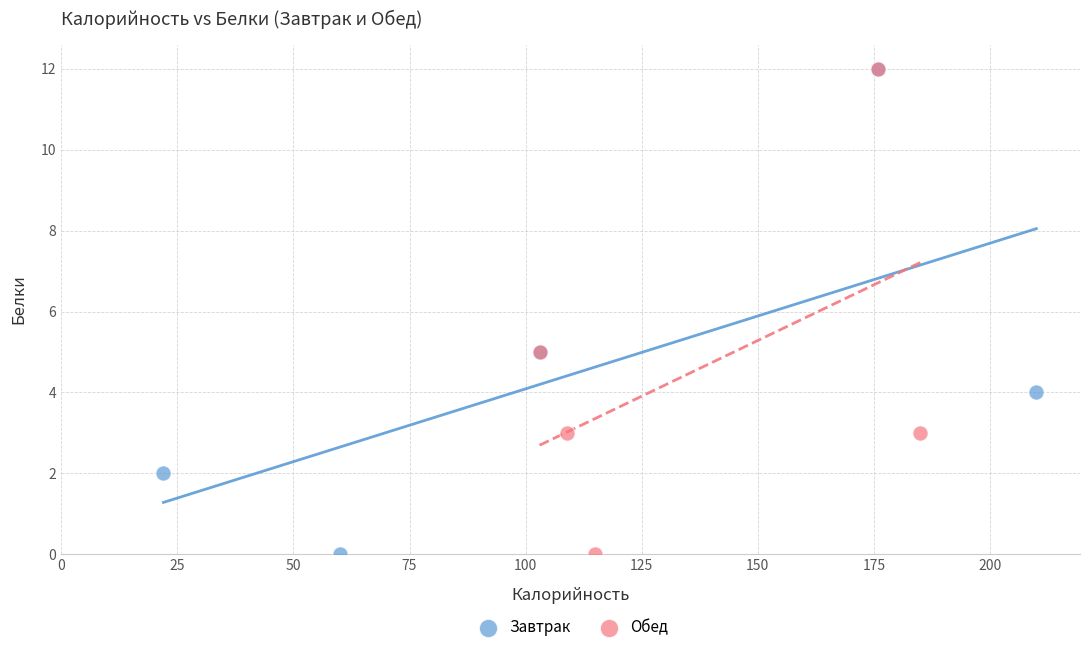

What are all the series names shown in the legend?

Завтрак, Обед